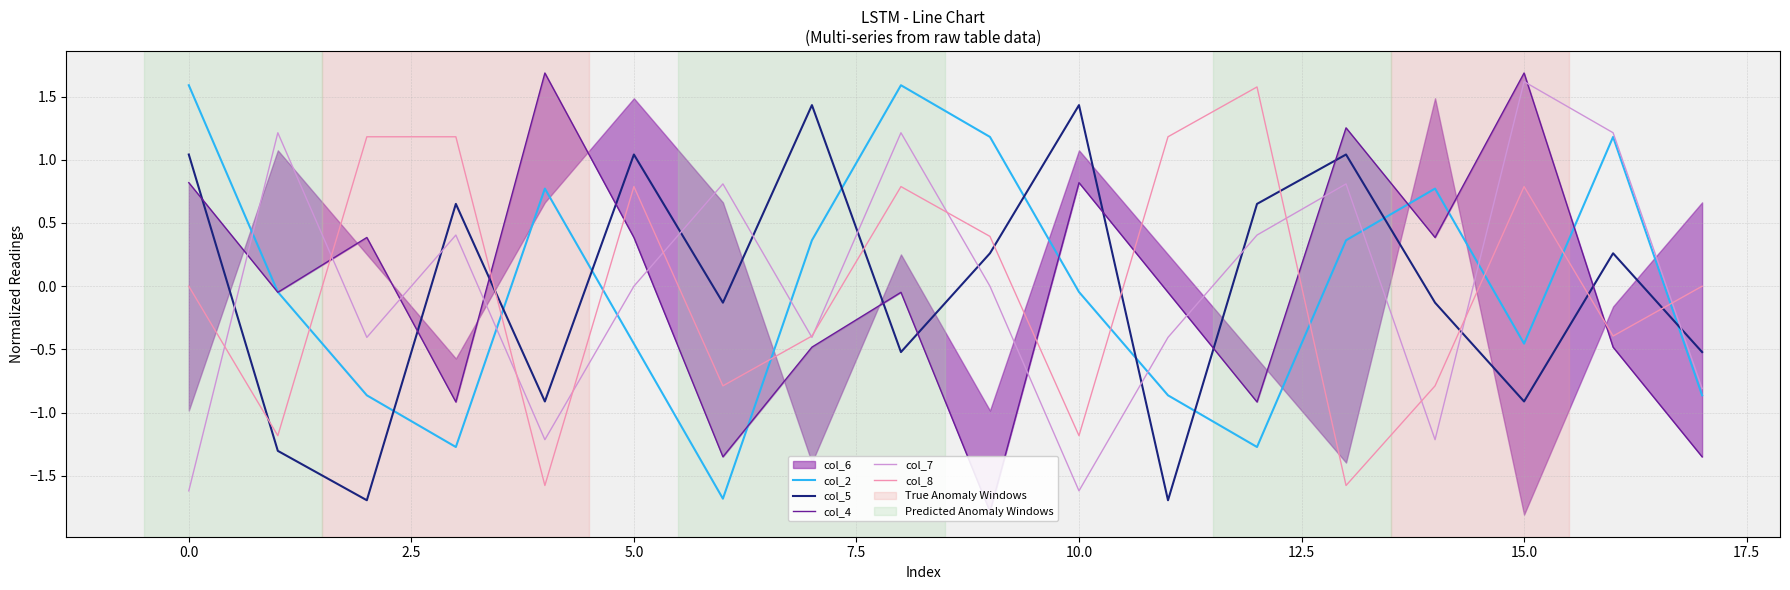

Reading left to right, transcribe all the data shown in this chart.

col_2: 1.6	-0.0	-0.9	-1.3	0.8	-0.5	-1.7	0.4	1.6	1.2	-0.0	-0.9	-1.3	0.4	0.8	-0.5	1.2	-0.9
col_5: 1.0	-1.3	-1.7	0.7	-0.9	1.0	-0.1	1.4	-0.5	0.3	1.4	-1.7	0.7	1.0	-0.1	-0.9	0.3	-0.5
col_4: 0.8	-0.0	0.4	-0.9	1.7	0.4	-1.3	-0.5	-0.0	-1.8	0.8	-0.0	-0.9	1.3	0.4	1.7	-0.5	-1.3
col_7: -1.6	1.2	-0.4	0.4	-1.2	0.0	0.8	-0.4	1.2	0.0	-1.6	-0.4	0.4	0.8	-1.2	1.6	1.2	-0.8
col_8: 0.0	-1.2	1.2	1.2	-1.6	0.8	-0.8	-0.4	0.8	0.4	-1.2	1.2	1.6	-1.6	-0.8	0.8	-0.4	0.0